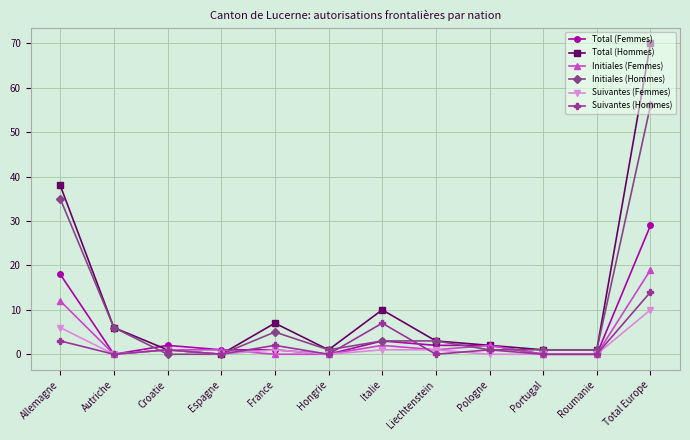

Between Espagne and Pologne, which series saw the biggest shift?

Total (Hommes)